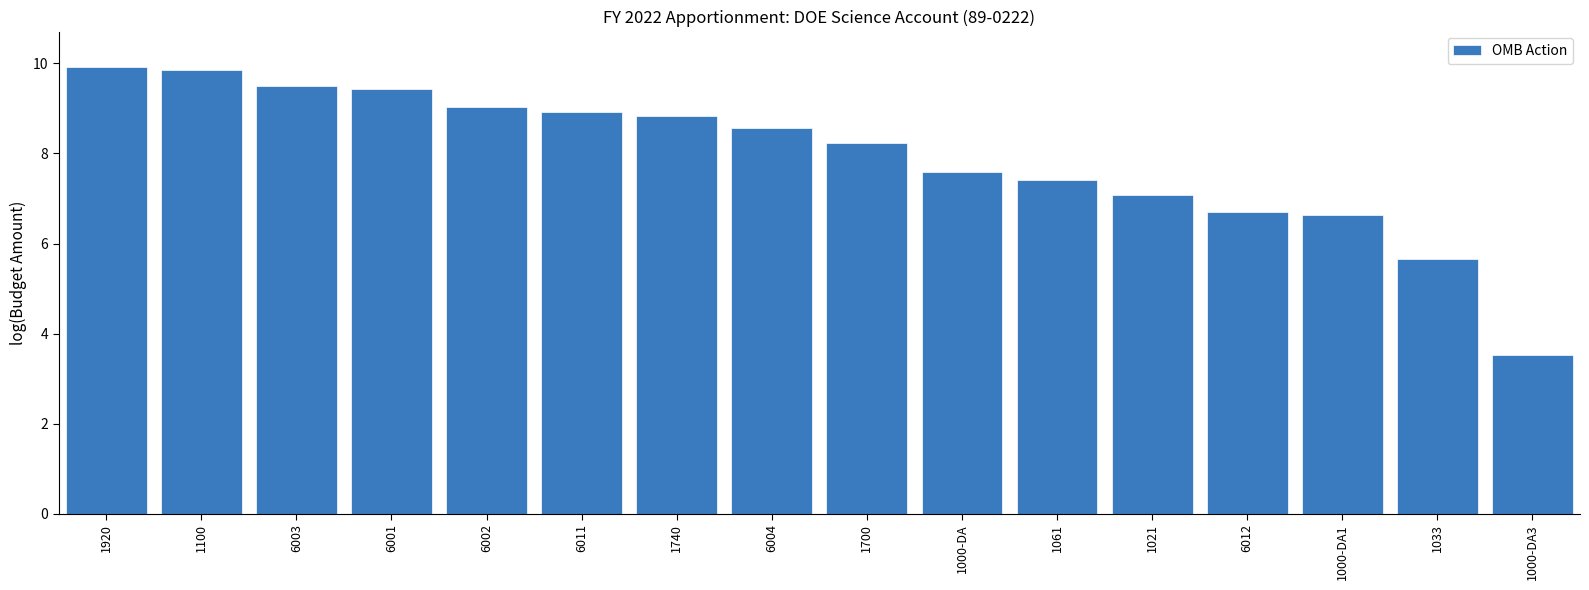

What is the label of the 7th bar from the left?

1740